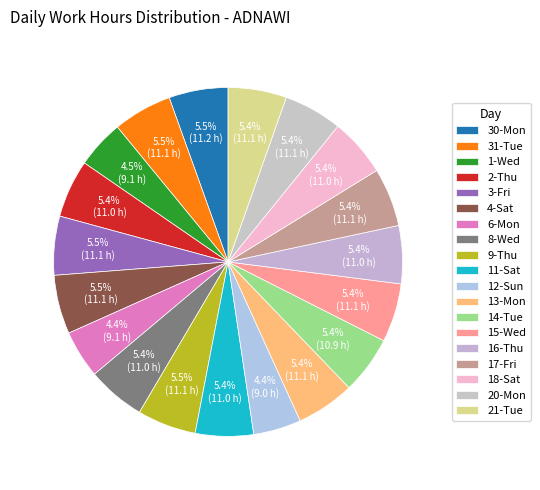

How many segments does this pie chart have?

19